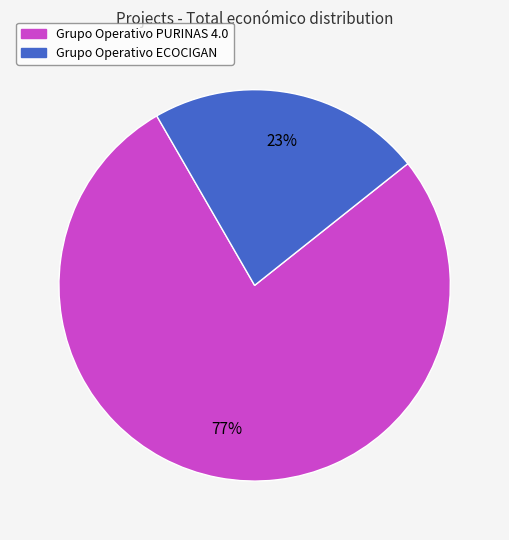

How many slices are in this pie chart?

2